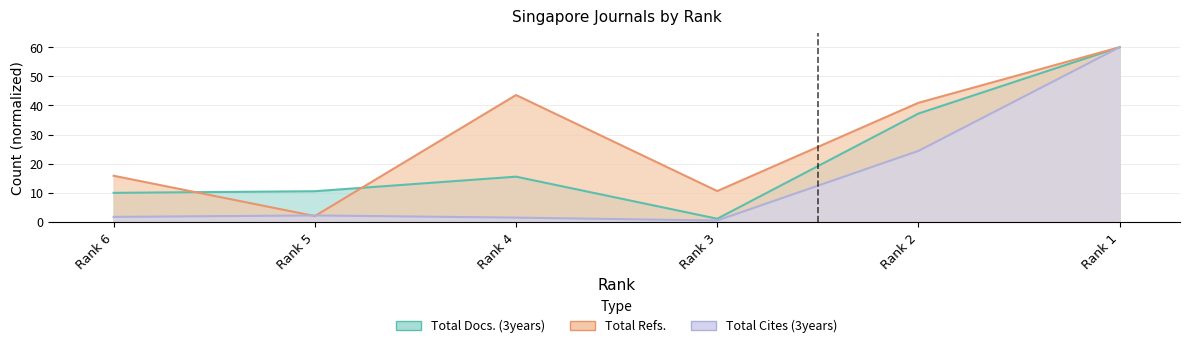

True or false: Total Docs. (3years) and Total Cites (3years) intersect in this chart.

False